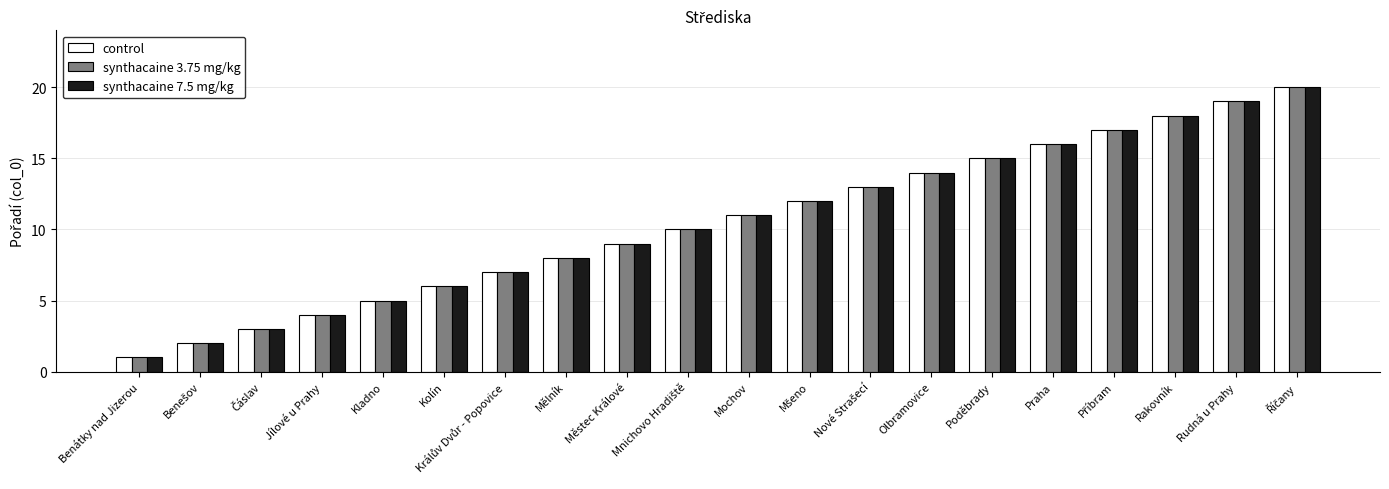

Count the number of data series in this chart.

3